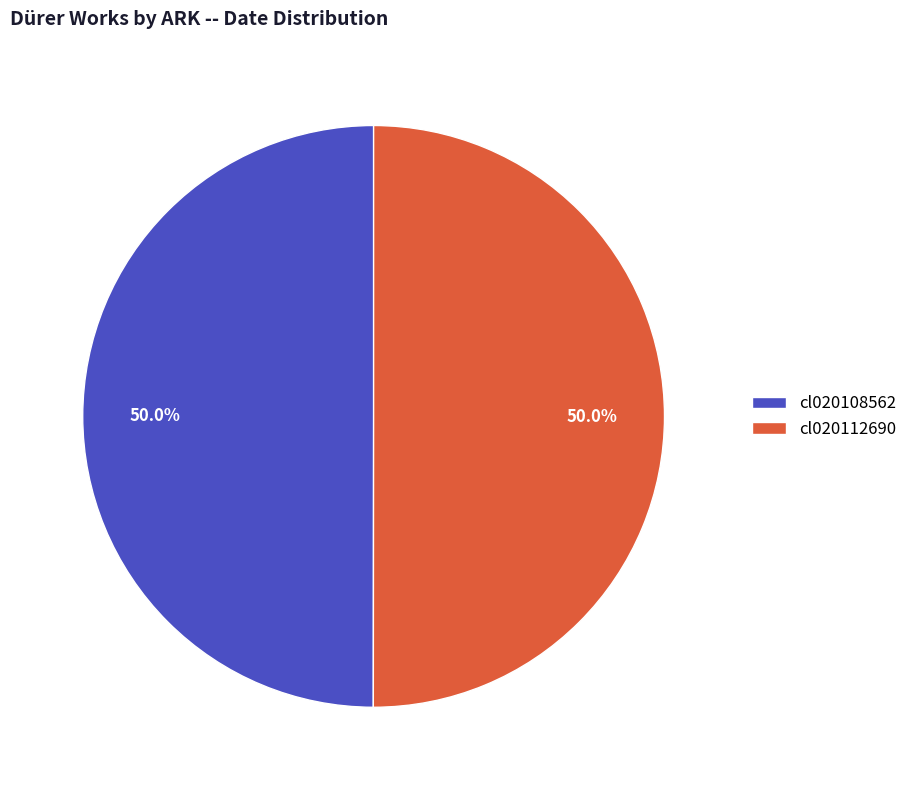

What portion of the pie excludes cl020108562?

50.0%